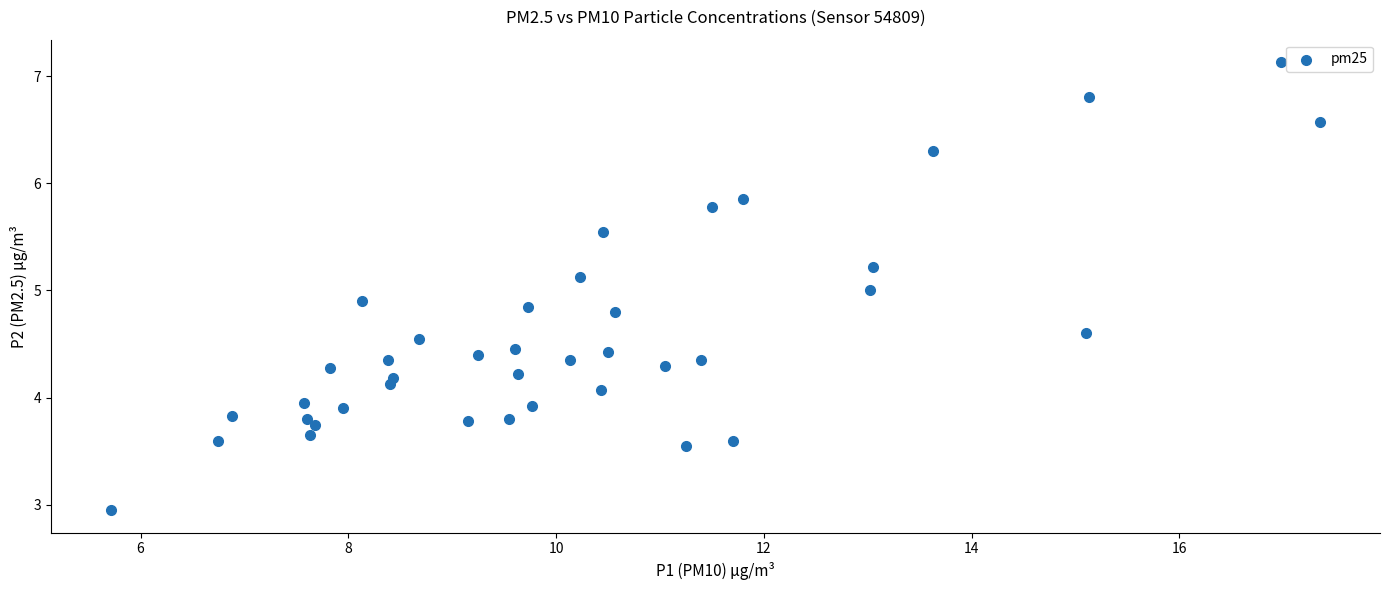

What is the range of X values (max minus min)?

11.6